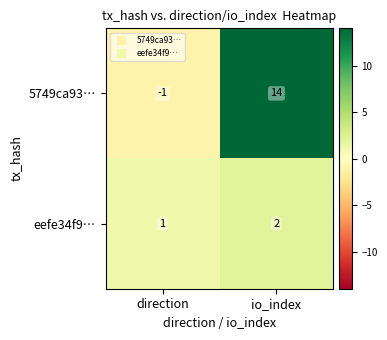

Is it true that 5749ca93… equals 14 at io_index?

True